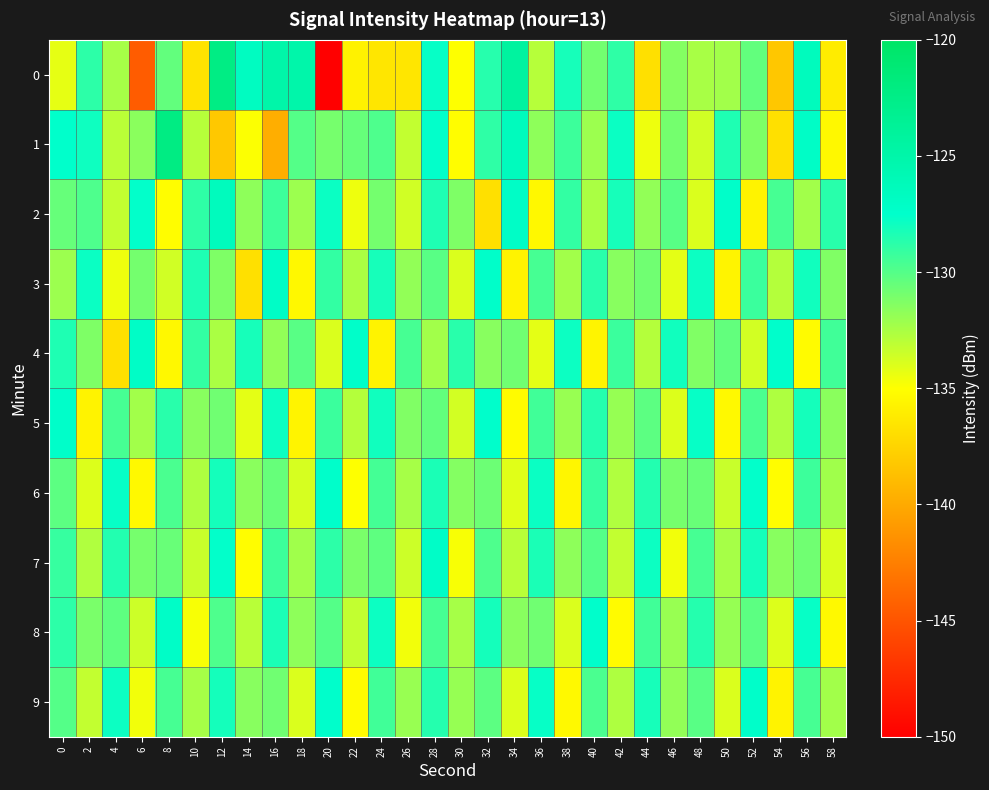

At which category is the sum across all series the highest?

28